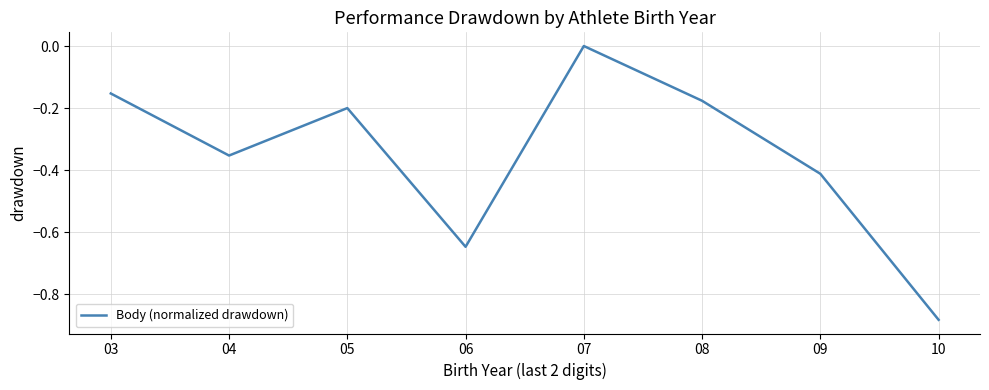

True or false: the data shows -0.3 at 07.

False